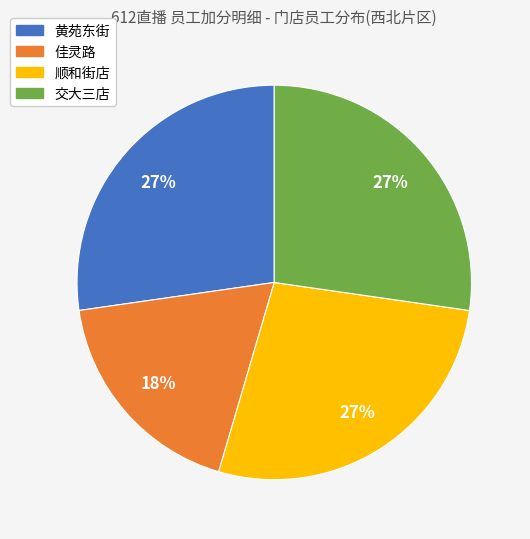

To the nearest percent, what is the difference between the largest and smallest slice percentages?

9%